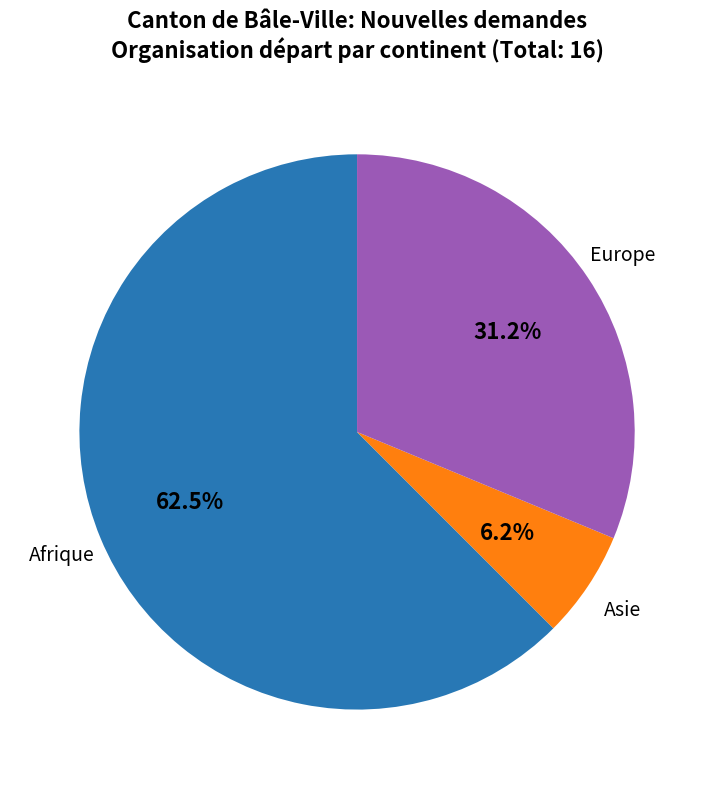

Does any single category account for the majority?

Yes